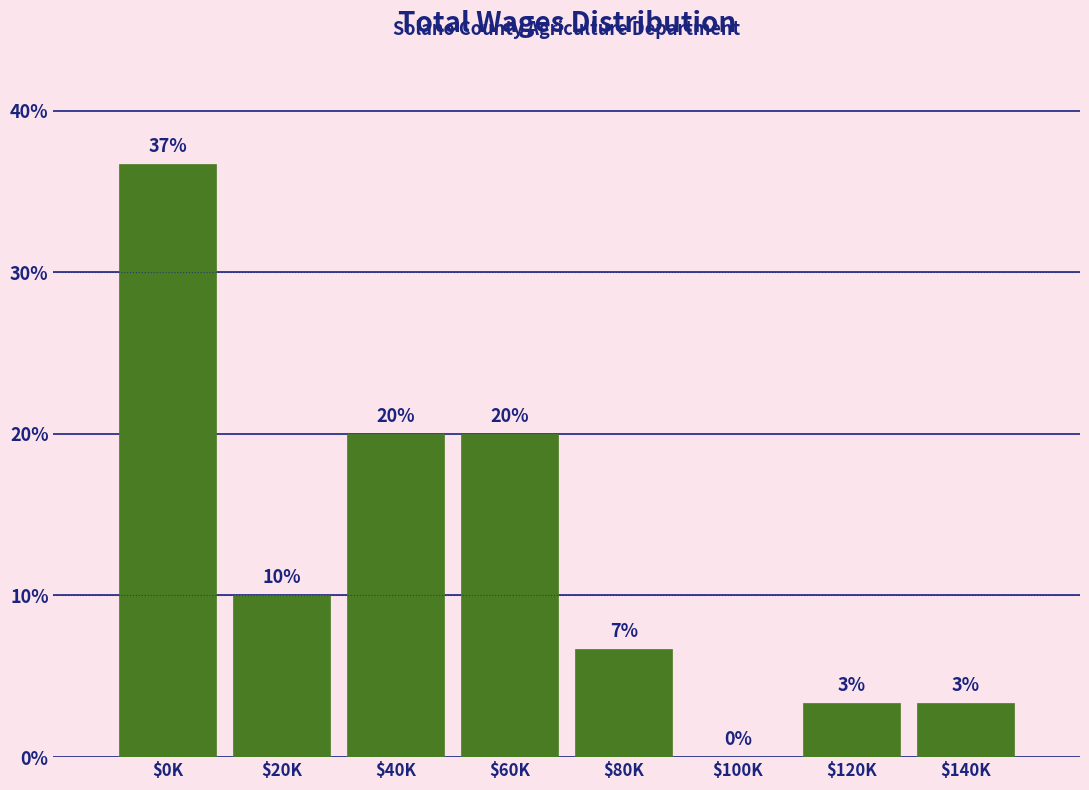

True or false: the data shows 36.7 at $0K.

True